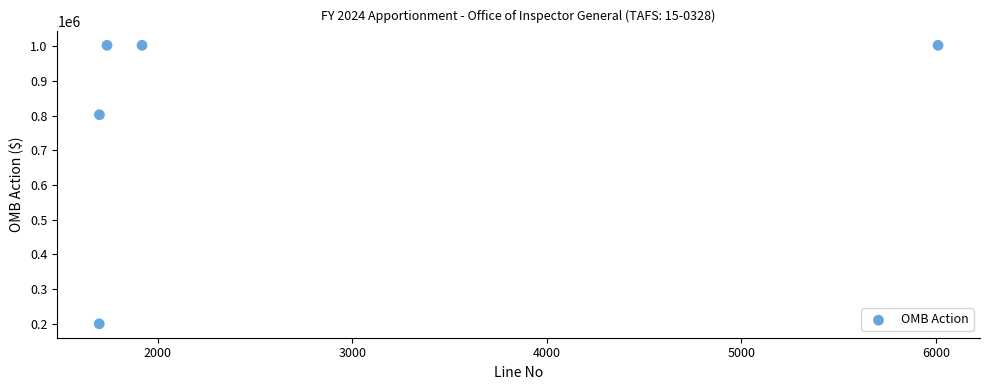

What Y value in the scatter plot is closest to 601130?

802261